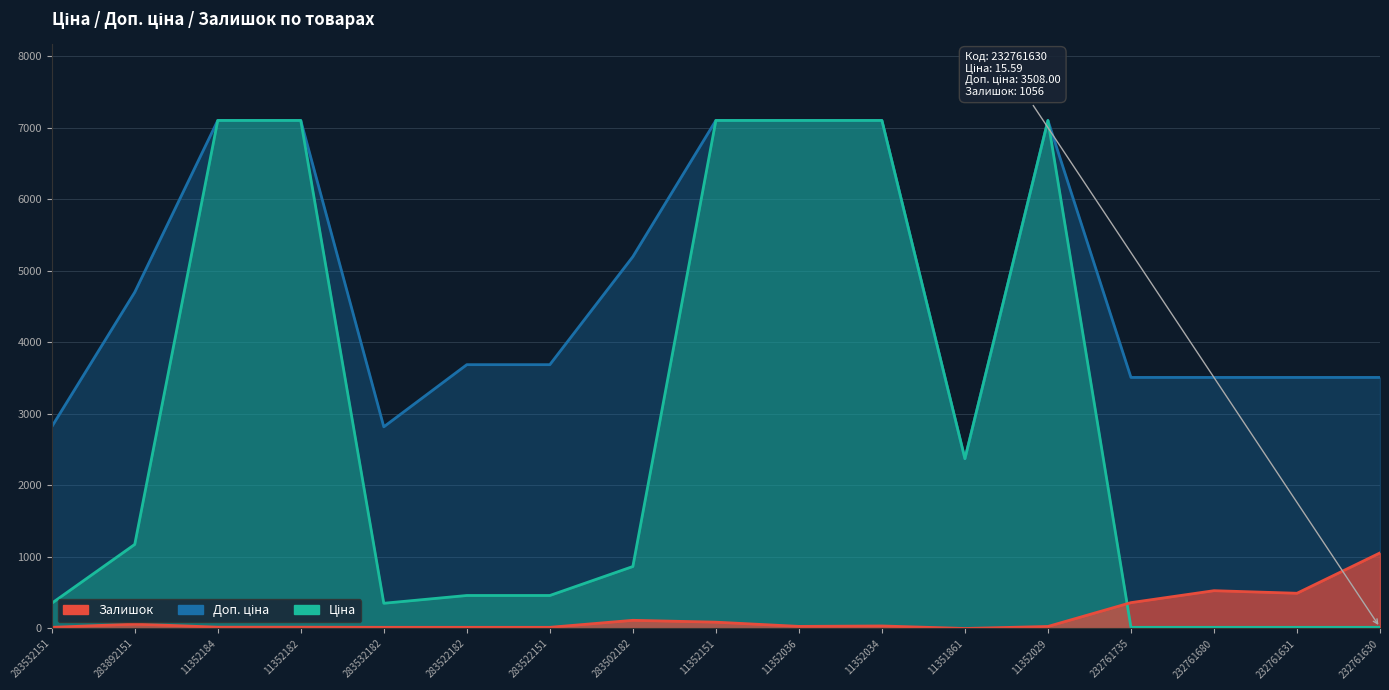

Which has a higher value, 11352036 or 232761630?

11352036